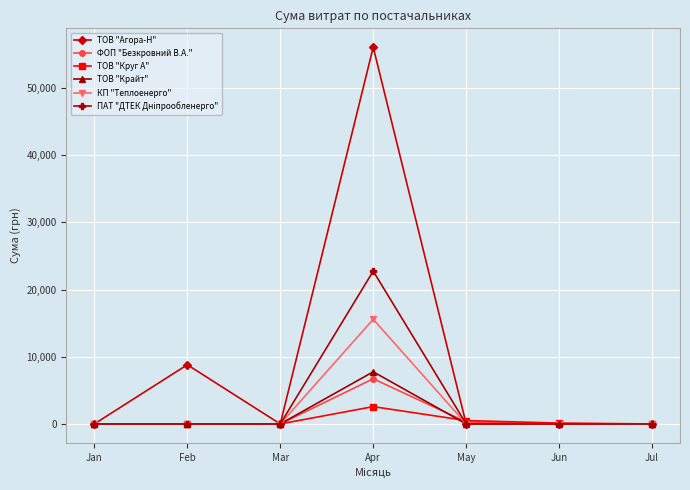

The value of ФОП "Безкровний В.А." at Jun is 3812.5. True or false?

False